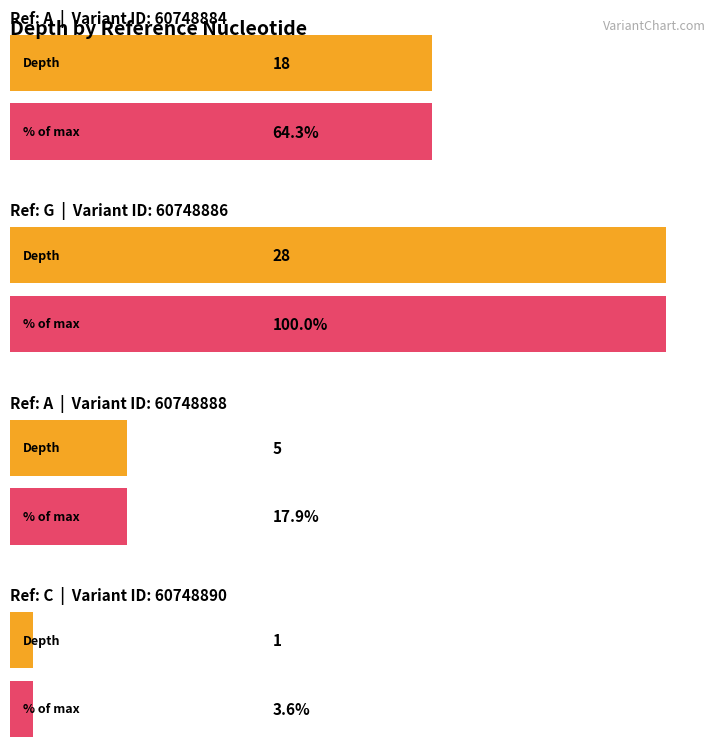

How many values are between 5 and 28?

3